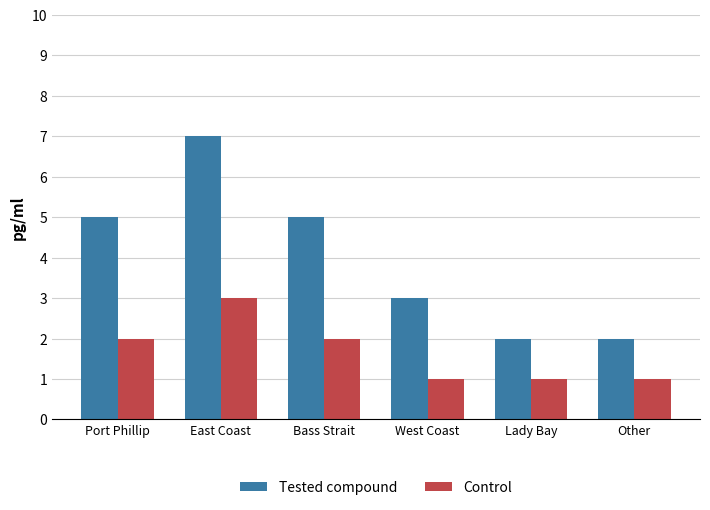

How many distinct data groups are displayed?

2